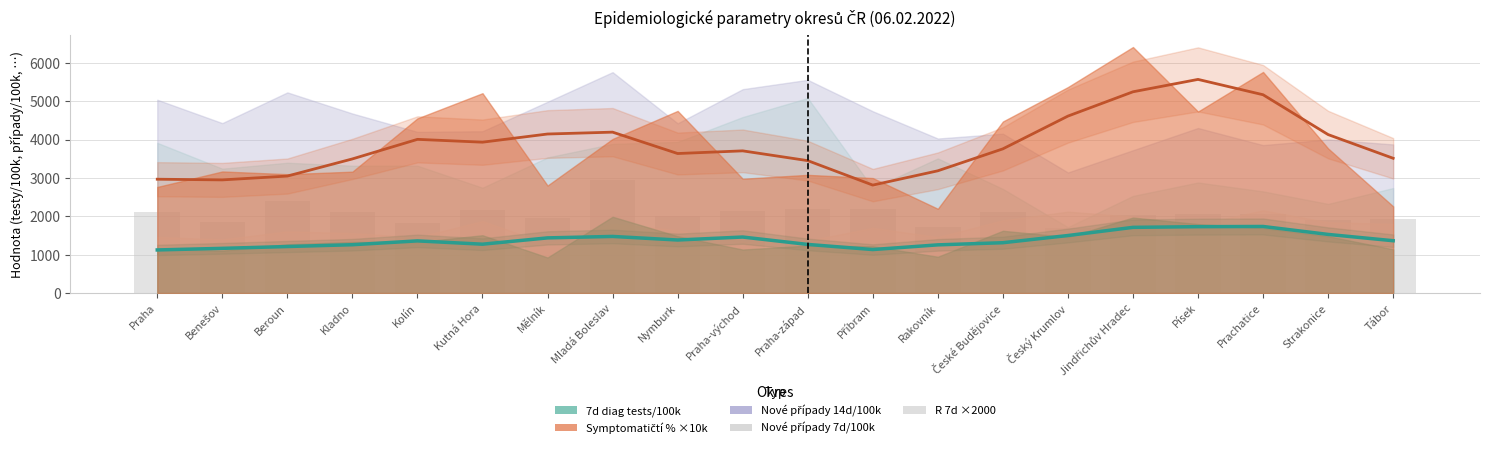

Reading left to right, transcribe all the data shown in this chart.

Praha=2101.3	Benešov=1854.8	Beroun=2398.3	Kladno=2107.3	Kolín=1822.3	Kutná Hora=2151.7	Mělník=1957.5	Mladá Boleslav=2951.7	Nymburk=1994.3	Praha-východ=2127.1	Praha-západ=2188.0	Příbram=2186.8	Rakovník=1724.2	České Budějovice=2112.4	Český Krumlov=1689.5	Jindřichův Hradec=2027.0	Písek=2056.2	Prachatice=2071.7	Strakonice=1892.8	Tábor=1919.0